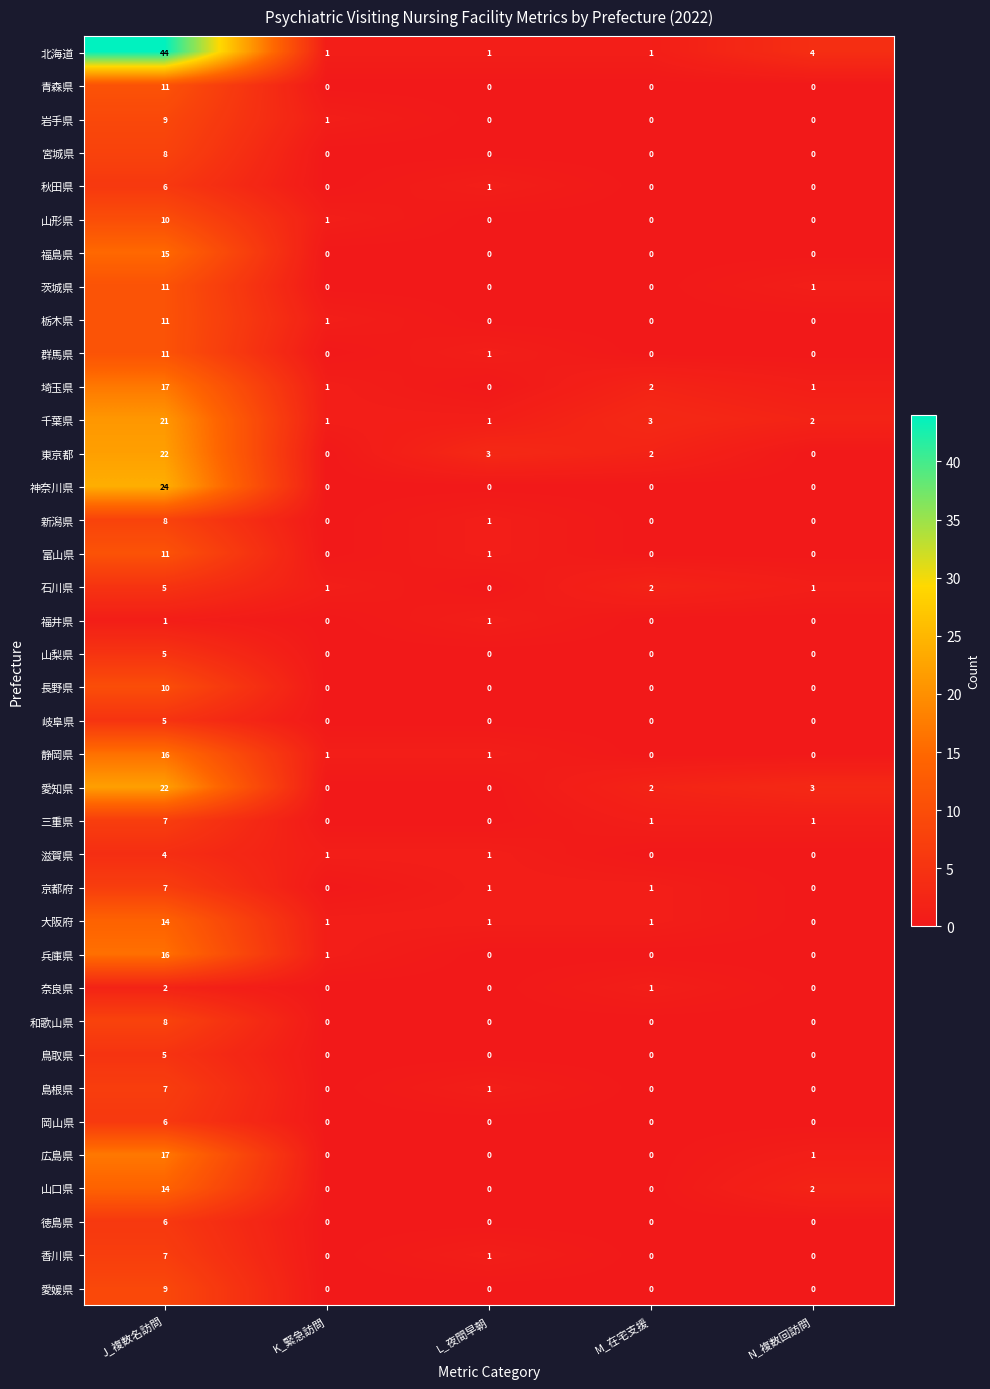

Is the value of 島根県 at N_複数回訪問 greater than the value of 東京都 at J_複数名訪問?

No